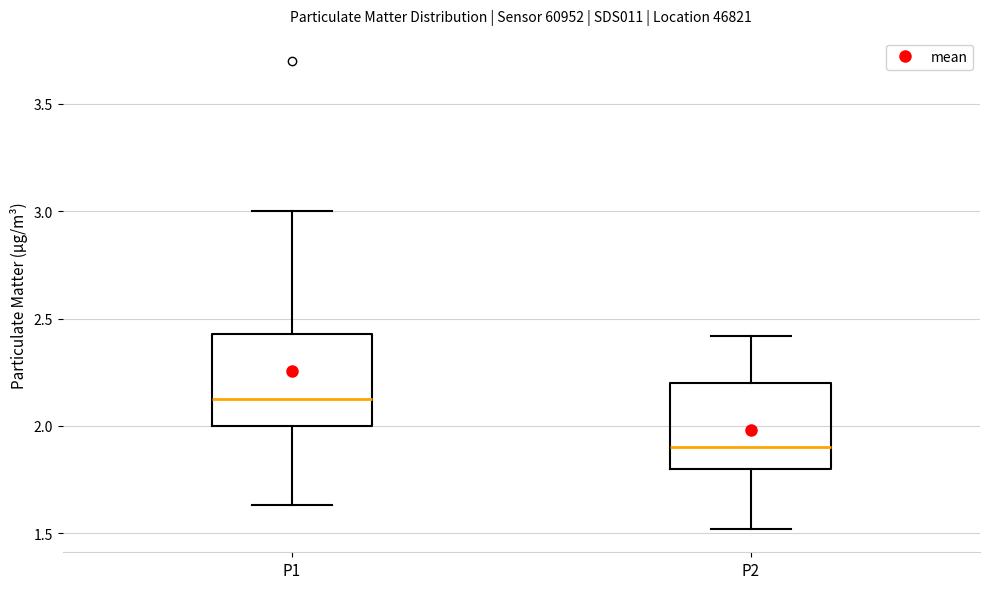

Where is the upper edge of the box for P2 on the y-axis? The values are not printed on the chart, so give them approximately, as read against the axis.

2.20